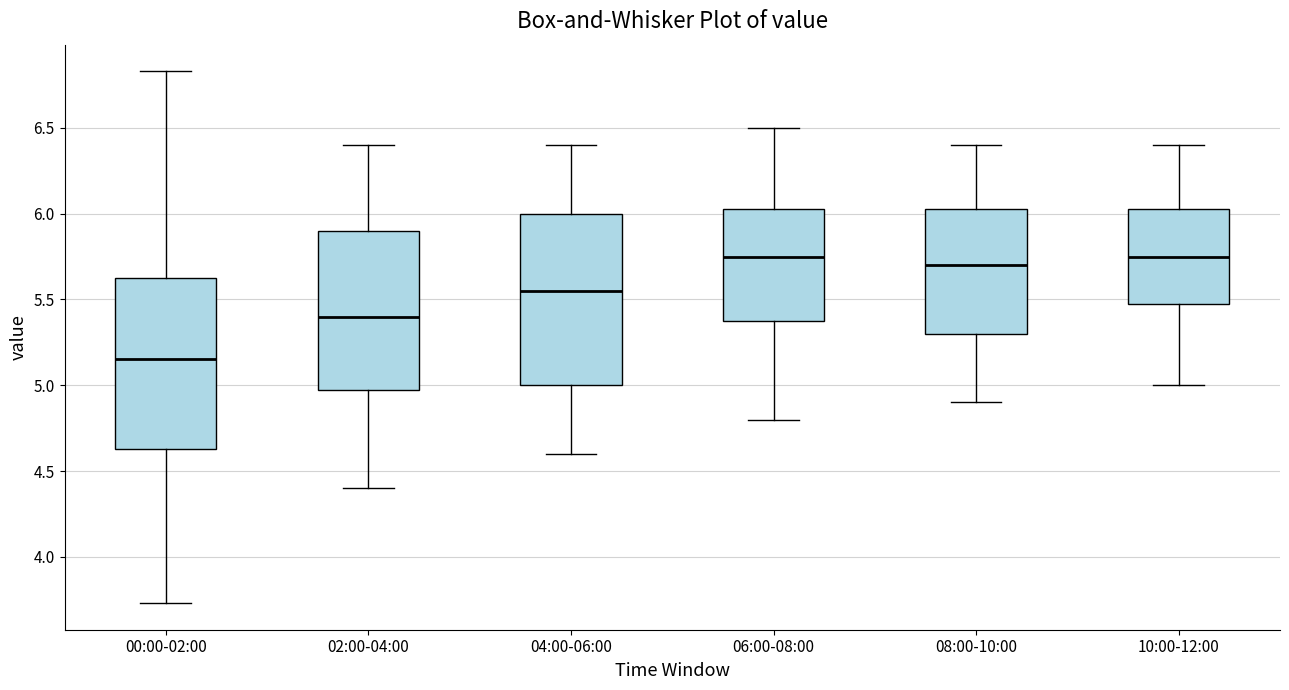

Reading left to right, transcribe this box plot: for each box, give where its median line is, the range the box spans, and where its two whiskers end, as read against the y-axis. The values are not printed on the chart, so give them approximately, as read against the axis.

00:00-02:00: median 5.15, box 4.65 to 5.65, whiskers 3.75 to 6.85
02:00-04:00: median 5.40, box 5.00 to 5.90, whiskers 4.40 to 6.40
04:00-06:00: median 5.55, box 5.00 to 6.00, whiskers 4.60 to 6.40
06:00-08:00: median 5.75, box 5.40 to 6.05, whiskers 4.80 to 6.50
08:00-10:00: median 5.70, box 5.30 to 6.05, whiskers 4.90 to 6.40
10:00-12:00: median 5.75, box 5.50 to 6.05, whiskers 5.00 to 6.40